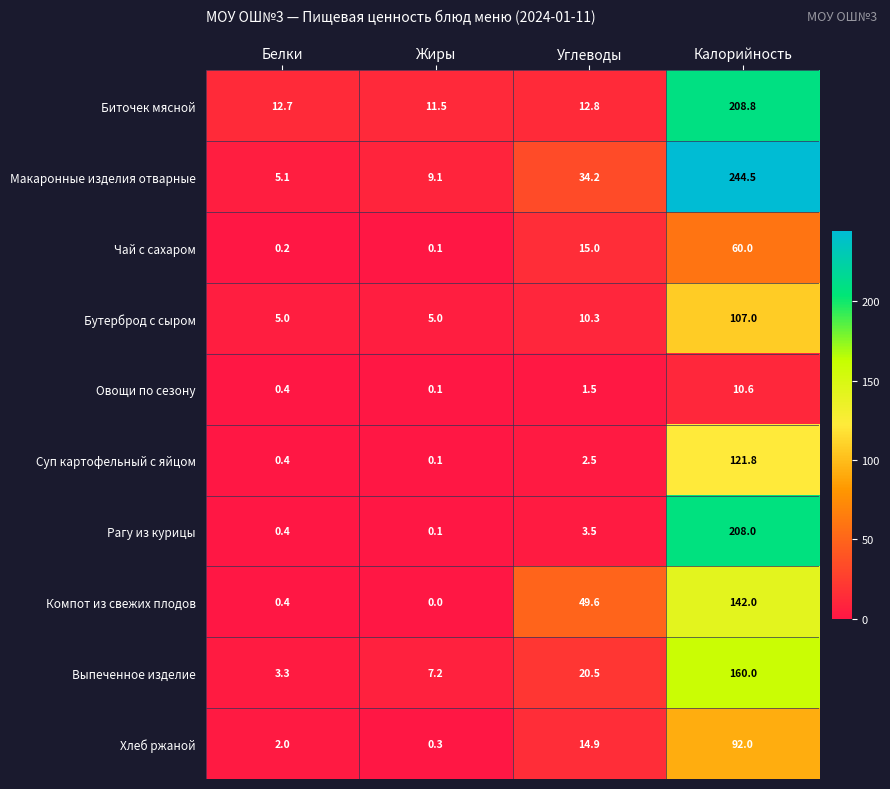

Count the number of data series in this chart.

10